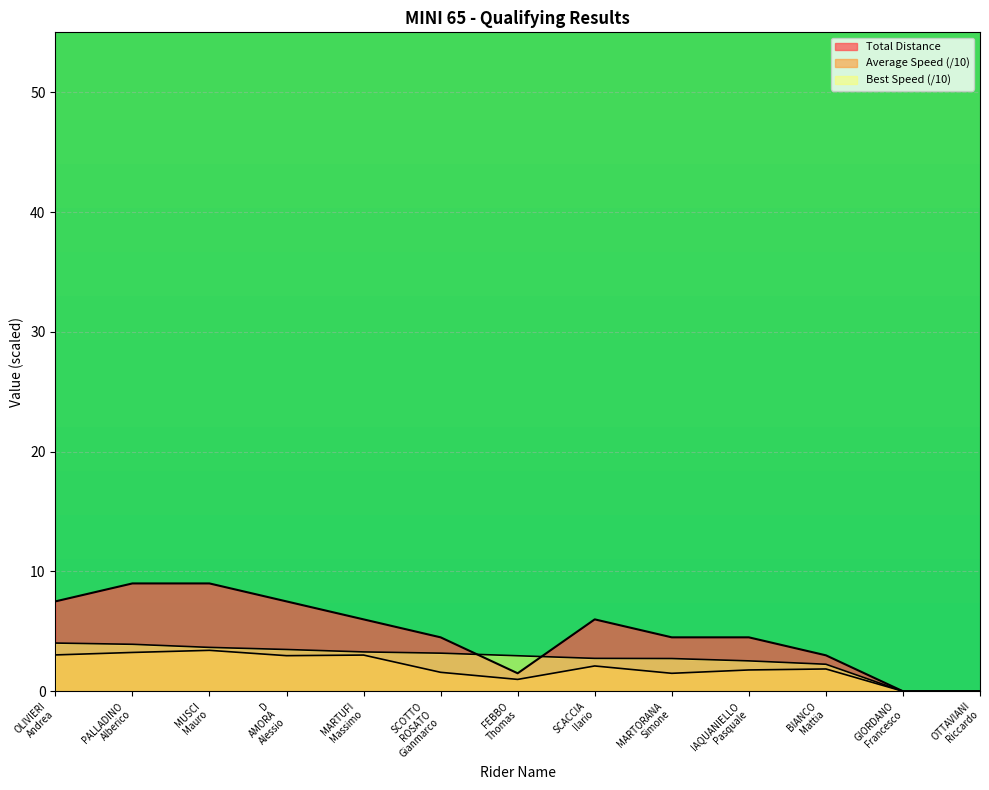

Where is Average Speed nearest to the value 1?

FEBBO Thomas